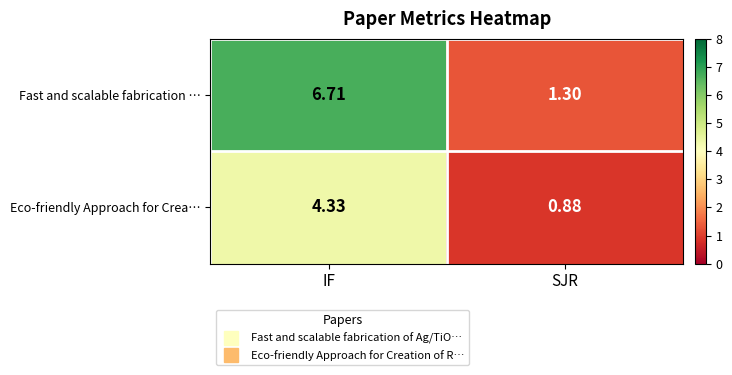

List the series in order of their overall mean, highest first.

Fast and scalable fabrication …, Eco-friendly Approach for Crea…